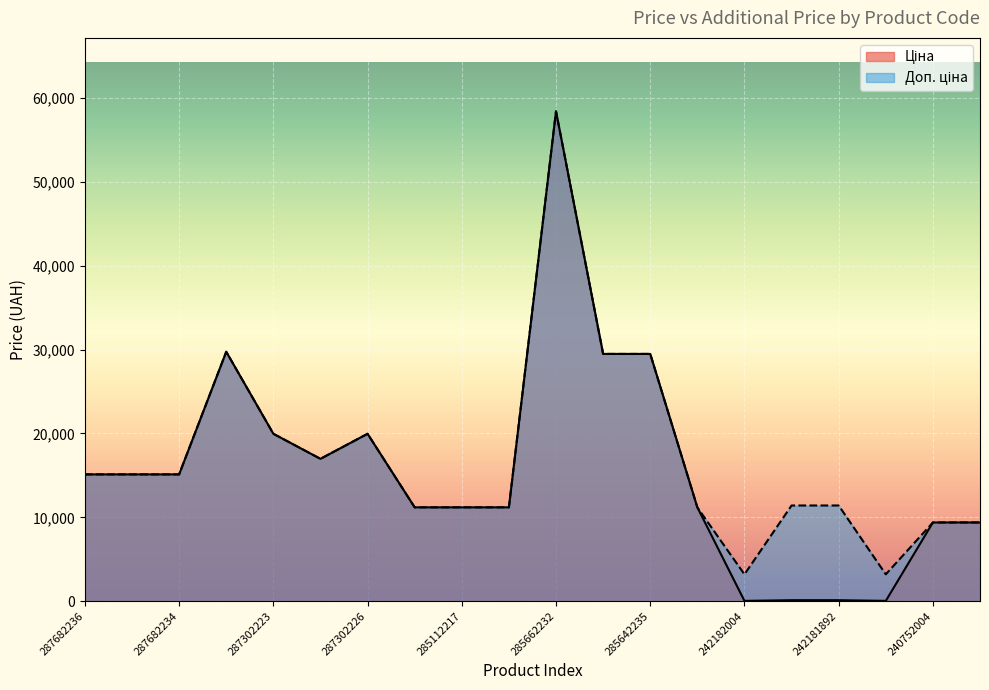

True or false: Доп. ціна and Ціна cross at least once.

False